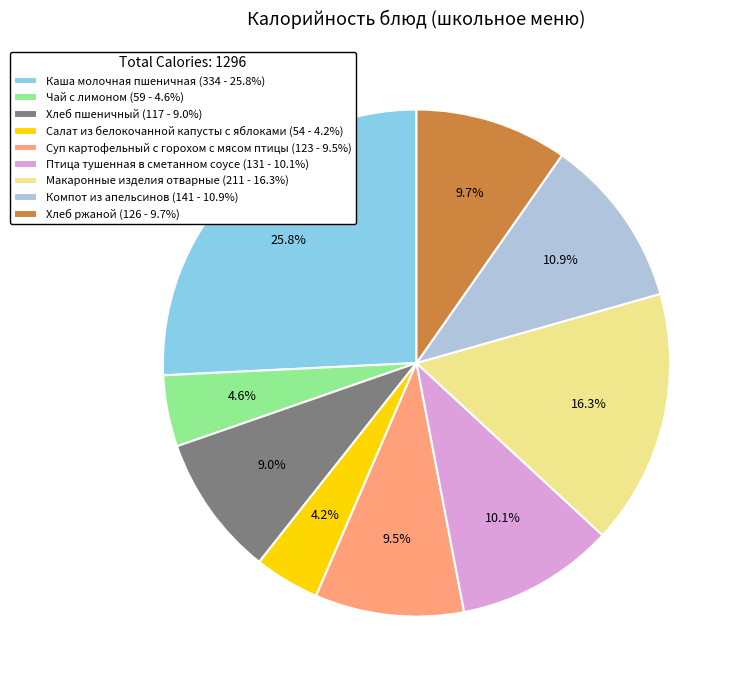

True or false: Хлеб ржаной accounts for 1% of the total.

False